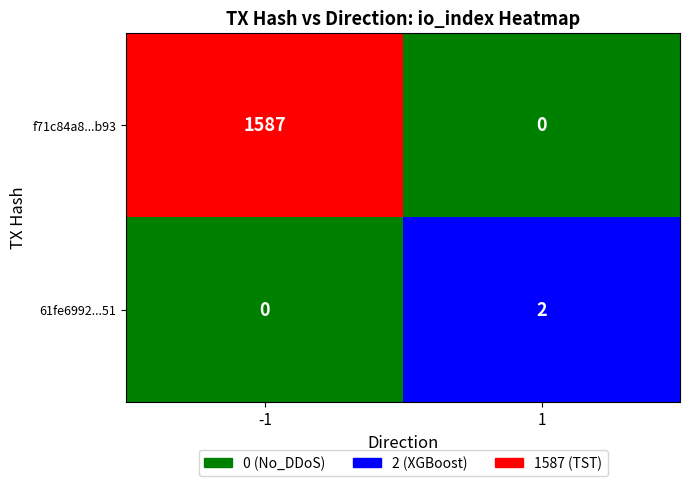

At how many categories does at least one series exceed 157?

1